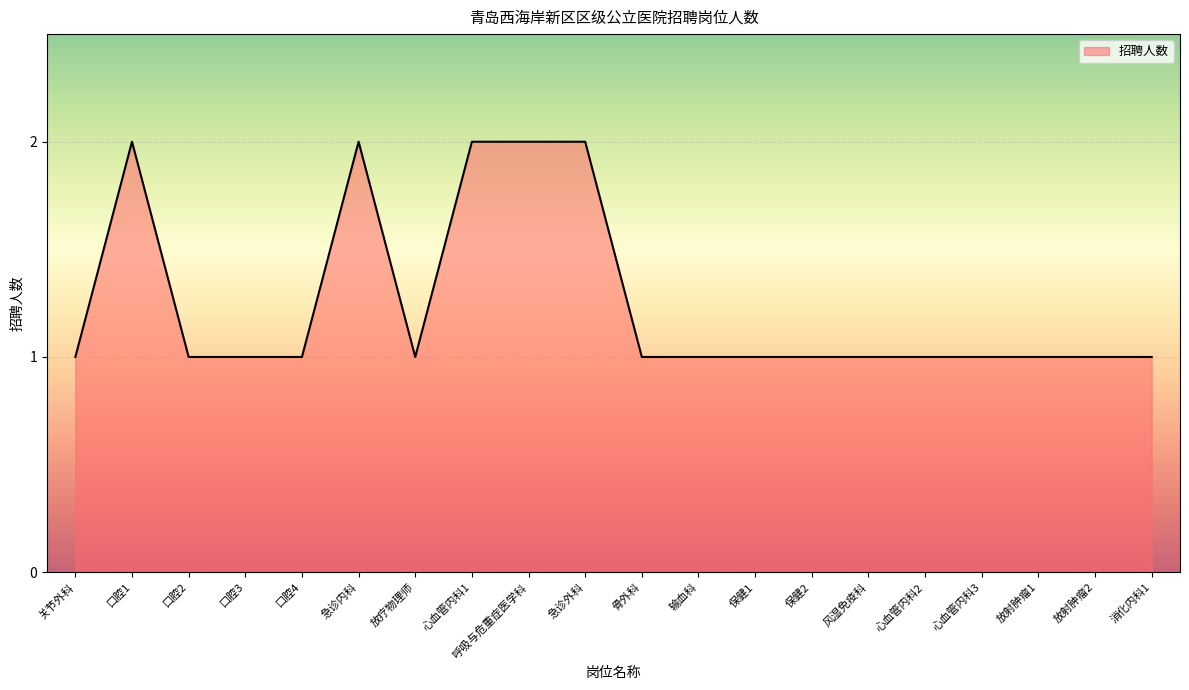

Reading left to right, transcribe all the data shown in this chart.

关节外科=1	口腔1=2	口腔2=1	口腔3=1	口腔4=1	急诊内科=2	放疗物理师=1	心血管内科1=2	呼吸与危重症医学科=2	急诊外科=2	骨外科=1	输血科=1	保健1=1	保健2=1	风湿免疫科=1	心血管内科2=1	心血管内科3=1	放射肿瘤1=1	放射肿瘤2=1	消化内科1=1